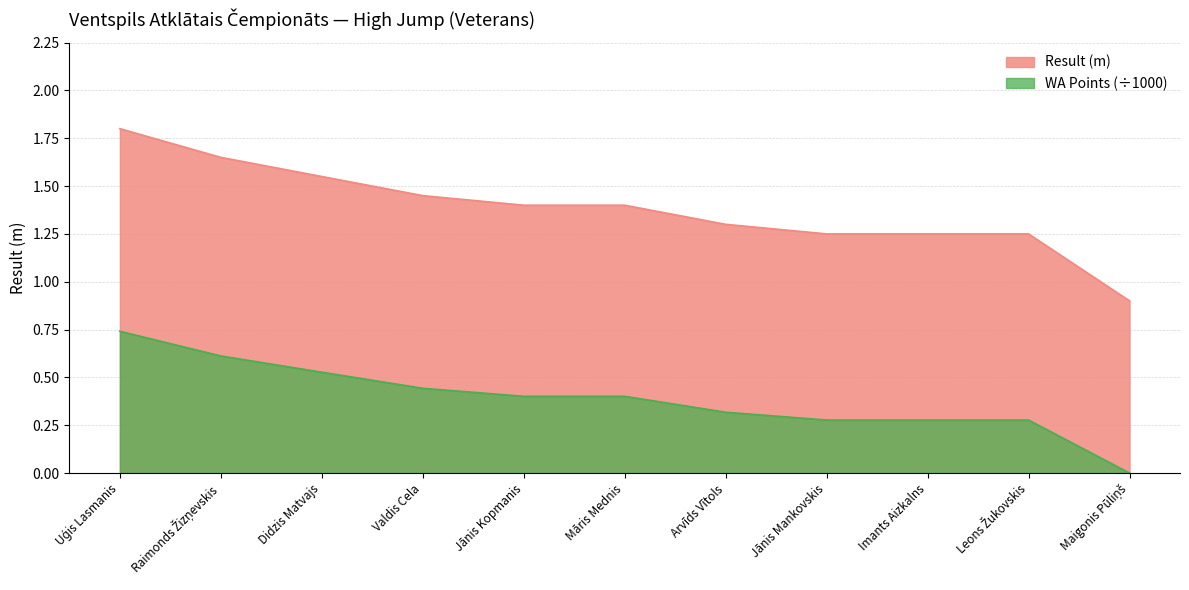

Rank the series by their maximum value, from highest to lowest.

Result (m), WA Points (÷1000)